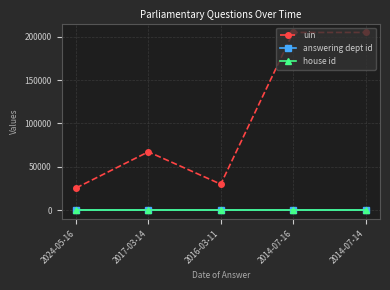

At which category does uin reach its first local valley?

2016-03-11